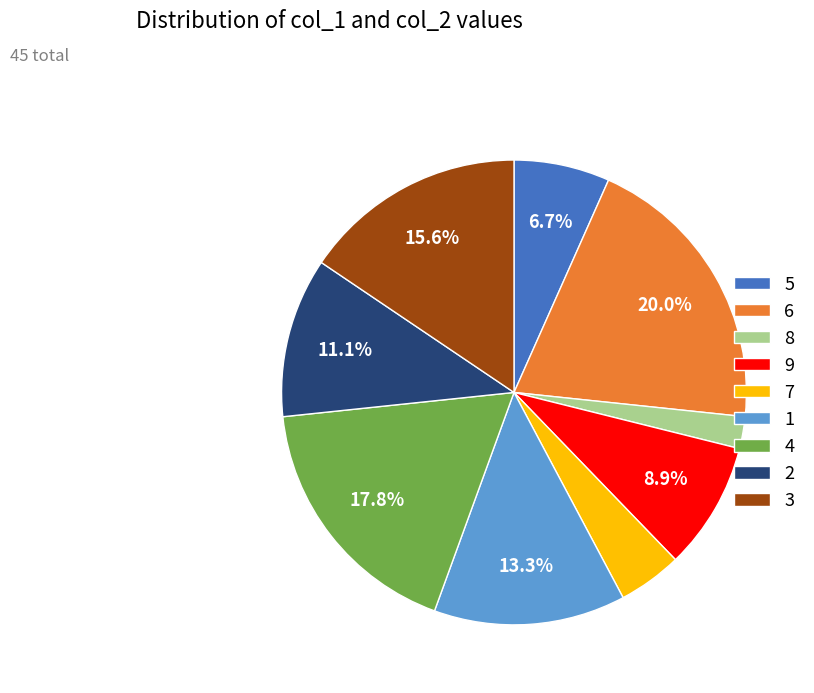

Does any single category account for the majority?

No